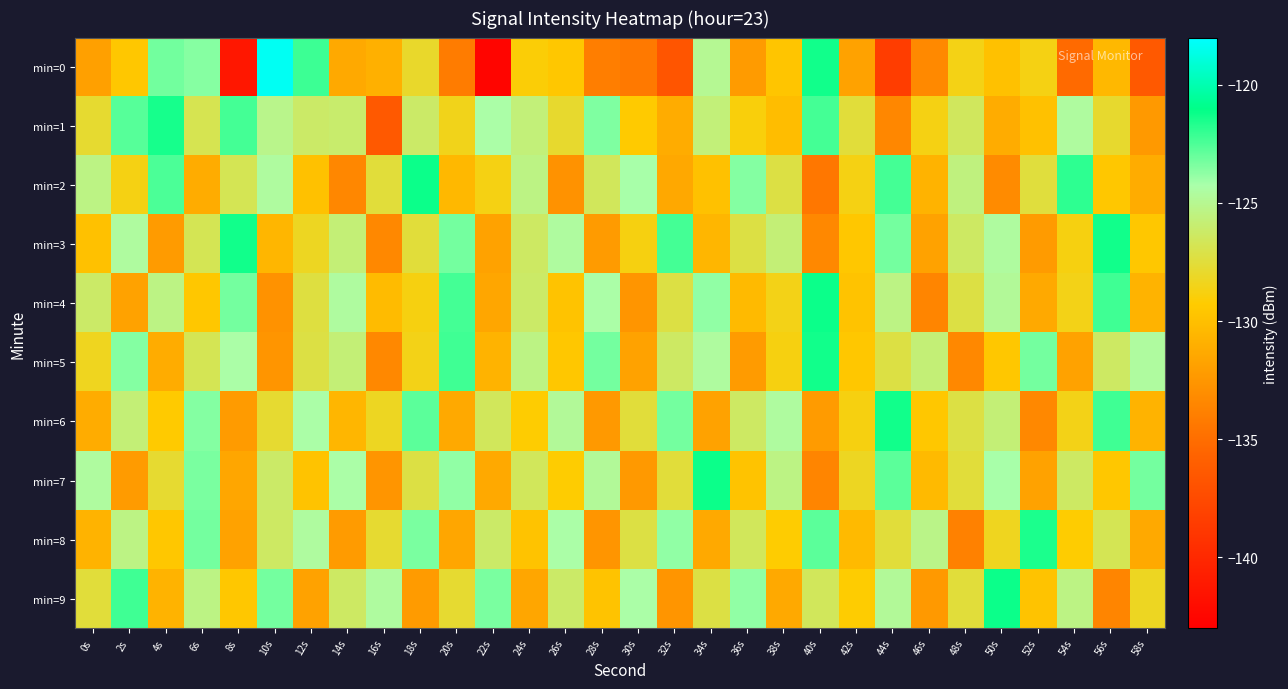

Which label corresponds to the smallest value in the chart?

22s